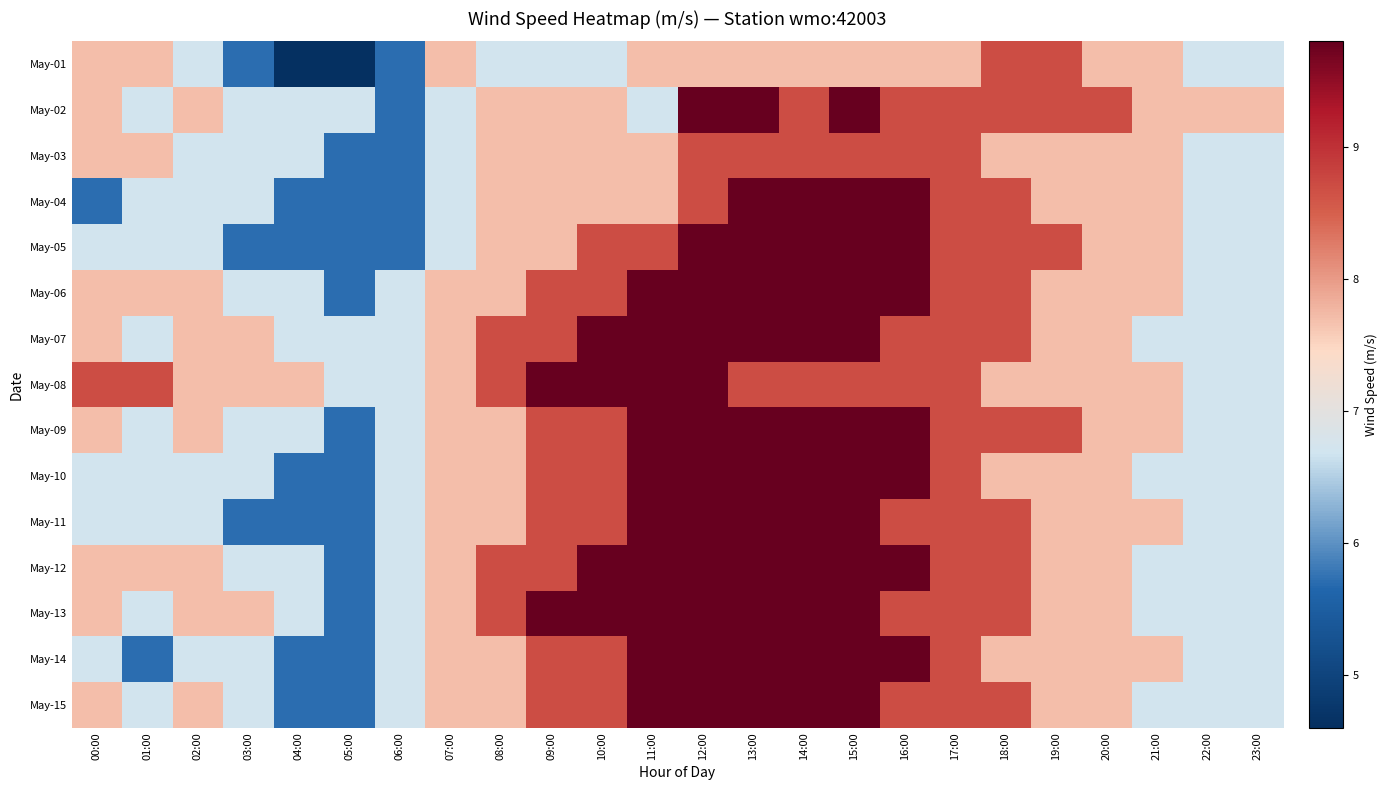

Reading left to right, list all the values displayed in this chart.

May-01: 00:00=7.7	01:00=7.7	02:00=6.7	03:00=5.7	04:00=4.6	05:00=4.6	06:00=5.7	07:00=7.7	08:00=6.7	09:00=6.7	10:00=6.7	11:00=7.7	12:00=7.7	13:00=7.7	14:00=7.7	15:00=7.7	16:00=7.7	17:00=7.7	18:00=8.7	19:00=8.7	20:00=7.7	21:00=7.7	22:00=6.7	23:00=6.7
May-02: 00:00=7.7	01:00=6.7	02:00=7.7	03:00=6.7	04:00=6.7	05:00=6.7	06:00=5.7	07:00=6.7	08:00=7.7	09:00=7.7	10:00=7.7	11:00=6.7	12:00=9.8	13:00=9.8	14:00=8.7	15:00=9.8	16:00=8.7	17:00=8.7	18:00=8.7	19:00=8.7	20:00=8.7	21:00=7.7	22:00=7.7	23:00=7.7
May-03: 00:00=7.7	01:00=7.7	02:00=6.7	03:00=6.7	04:00=6.7	05:00=5.7	06:00=5.7	07:00=6.7	08:00=7.7	09:00=7.7	10:00=7.7	11:00=7.7	12:00=8.7	13:00=8.7	14:00=8.7	15:00=8.7	16:00=8.7	17:00=8.7	18:00=7.7	19:00=7.7	20:00=7.7	21:00=7.7	22:00=6.7	23:00=6.7
May-04: 00:00=5.7	01:00=6.7	02:00=6.7	03:00=6.7	04:00=5.7	05:00=5.7	06:00=5.7	07:00=6.7	08:00=7.7	09:00=7.7	10:00=7.7	11:00=7.7	12:00=8.7	13:00=9.8	14:00=9.8	15:00=9.8	16:00=9.8	17:00=8.7	18:00=8.7	19:00=7.7	20:00=7.7	21:00=7.7	22:00=6.7	23:00=6.7
May-05: 00:00=6.7	01:00=6.7	02:00=6.7	03:00=5.7	04:00=5.7	05:00=5.7	06:00=5.7	07:00=6.7	08:00=7.7	09:00=7.7	10:00=8.7	11:00=8.7	12:00=9.8	13:00=9.8	14:00=9.8	15:00=9.8	16:00=9.8	17:00=8.7	18:00=8.7	19:00=8.7	20:00=7.7	21:00=7.7	22:00=6.7	23:00=6.7
May-06: 00:00=7.7	01:00=7.7	02:00=7.7	03:00=6.7	04:00=6.7	05:00=5.7	06:00=6.7	07:00=7.7	08:00=7.7	09:00=8.7	10:00=8.7	11:00=9.8	12:00=9.8	13:00=9.8	14:00=9.8	15:00=9.8	16:00=9.8	17:00=8.7	18:00=8.7	19:00=7.7	20:00=7.7	21:00=7.7	22:00=6.7	23:00=6.7
May-07: 00:00=7.7	01:00=6.7	02:00=7.7	03:00=7.7	04:00=6.7	05:00=6.7	06:00=6.7	07:00=7.7	08:00=8.7	09:00=8.7	10:00=9.8	11:00=9.8	12:00=9.8	13:00=9.8	14:00=9.8	15:00=9.8	16:00=8.7	17:00=8.7	18:00=8.7	19:00=7.7	20:00=7.7	21:00=6.7	22:00=6.7	23:00=6.7
May-08: 00:00=8.7	01:00=8.7	02:00=7.7	03:00=7.7	04:00=7.7	05:00=6.7	06:00=6.7	07:00=7.7	08:00=8.7	09:00=9.8	10:00=9.8	11:00=9.8	12:00=9.8	13:00=8.7	14:00=8.7	15:00=8.7	16:00=8.7	17:00=8.7	18:00=7.7	19:00=7.7	20:00=7.7	21:00=7.7	22:00=6.7	23:00=6.7
May-09: 00:00=7.7	01:00=6.7	02:00=7.7	03:00=6.7	04:00=6.7	05:00=5.7	06:00=6.7	07:00=7.7	08:00=7.7	09:00=8.7	10:00=8.7	11:00=9.8	12:00=9.8	13:00=9.8	14:00=9.8	15:00=9.8	16:00=9.8	17:00=8.7	18:00=8.7	19:00=8.7	20:00=7.7	21:00=7.7	22:00=6.7	23:00=6.7
May-10: 00:00=6.7	01:00=6.7	02:00=6.7	03:00=6.7	04:00=5.7	05:00=5.7	06:00=6.7	07:00=7.7	08:00=7.7	09:00=8.7	10:00=8.7	11:00=9.8	12:00=9.8	13:00=9.8	14:00=9.8	15:00=9.8	16:00=9.8	17:00=8.7	18:00=7.7	19:00=7.7	20:00=7.7	21:00=6.7	22:00=6.7	23:00=6.7
May-11: 00:00=6.7	01:00=6.7	02:00=6.7	03:00=5.7	04:00=5.7	05:00=5.7	06:00=6.7	07:00=7.7	08:00=7.7	09:00=8.7	10:00=8.7	11:00=9.8	12:00=9.8	13:00=9.8	14:00=9.8	15:00=9.8	16:00=8.7	17:00=8.7	18:00=8.7	19:00=7.7	20:00=7.7	21:00=7.7	22:00=6.7	23:00=6.7
May-12: 00:00=7.7	01:00=7.7	02:00=7.7	03:00=6.7	04:00=6.7	05:00=5.7	06:00=6.7	07:00=7.7	08:00=8.7	09:00=8.7	10:00=9.8	11:00=9.8	12:00=9.8	13:00=9.8	14:00=9.8	15:00=9.8	16:00=9.8	17:00=8.7	18:00=8.7	19:00=7.7	20:00=7.7	21:00=6.7	22:00=6.7	23:00=6.7
May-13: 00:00=7.7	01:00=6.7	02:00=7.7	03:00=7.7	04:00=6.7	05:00=5.7	06:00=6.7	07:00=7.7	08:00=8.7	09:00=9.8	10:00=9.8	11:00=9.8	12:00=9.8	13:00=9.8	14:00=9.8	15:00=9.8	16:00=8.7	17:00=8.7	18:00=8.7	19:00=7.7	20:00=7.7	21:00=6.7	22:00=6.7	23:00=6.7
May-14: 00:00=6.7	01:00=5.7	02:00=6.7	03:00=6.7	04:00=5.7	05:00=5.7	06:00=6.7	07:00=7.7	08:00=7.7	09:00=8.7	10:00=8.7	11:00=9.8	12:00=9.8	13:00=9.8	14:00=9.8	15:00=9.8	16:00=9.8	17:00=8.7	18:00=7.7	19:00=7.7	20:00=7.7	21:00=7.7	22:00=6.7	23:00=6.7
May-15: 00:00=7.7	01:00=6.7	02:00=7.7	03:00=6.7	04:00=5.7	05:00=5.7	06:00=6.7	07:00=7.7	08:00=7.7	09:00=8.7	10:00=8.7	11:00=9.8	12:00=9.8	13:00=9.8	14:00=9.8	15:00=9.8	16:00=8.7	17:00=8.7	18:00=8.7	19:00=7.7	20:00=7.7	21:00=6.7	22:00=6.7	23:00=6.7